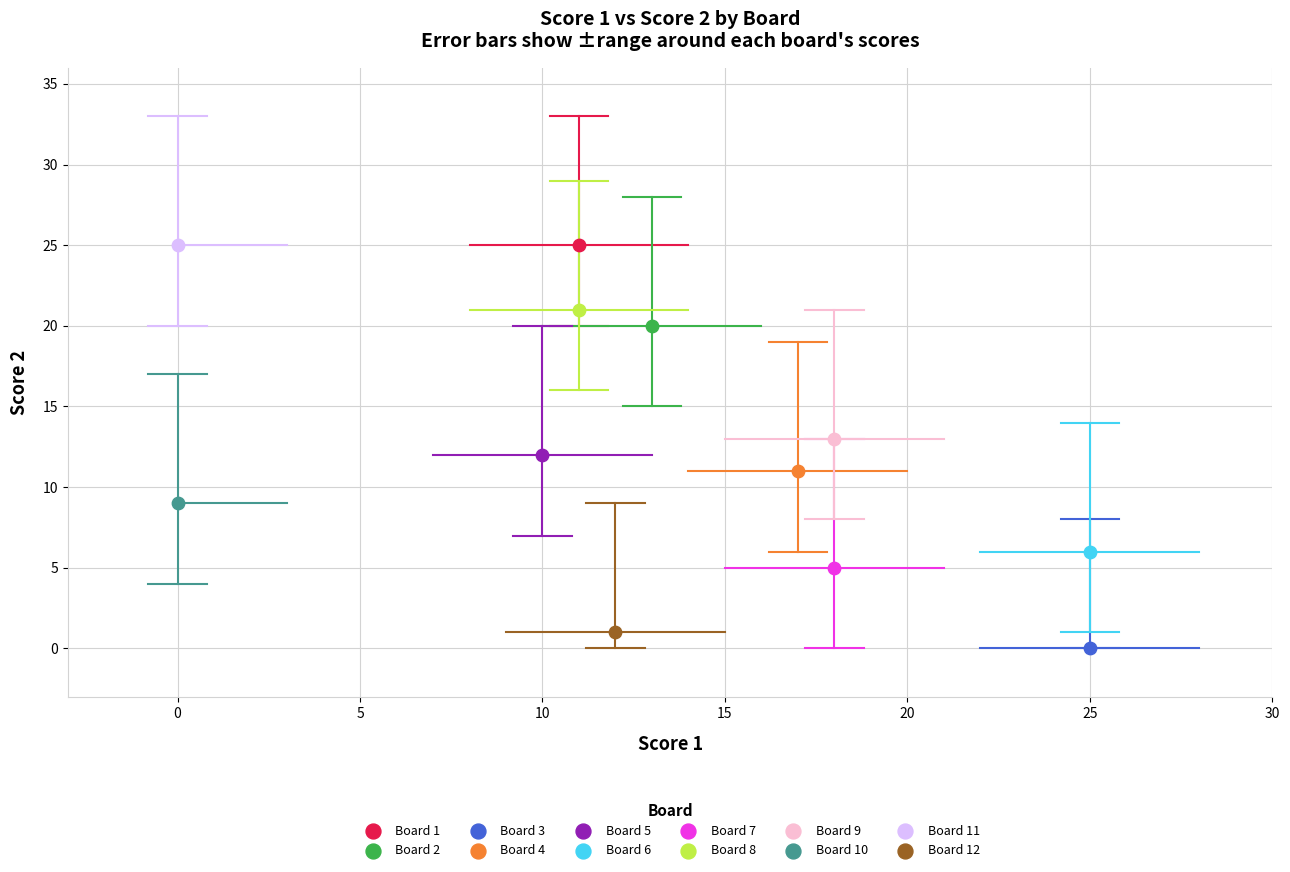

What are all the series names shown in the legend?

Board 1, Board 2, Board 3, Board 4, Board 5, Board 6, Board 7, Board 8, Board 9, Board 10, Board 11, Board 12